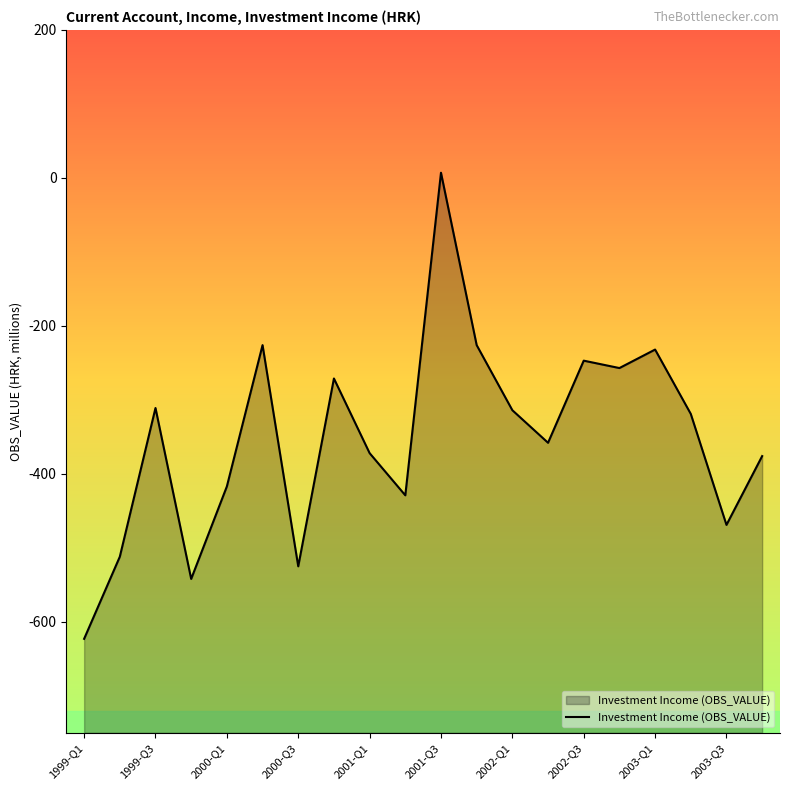

Where does the data first go above -319?

1999-Q3